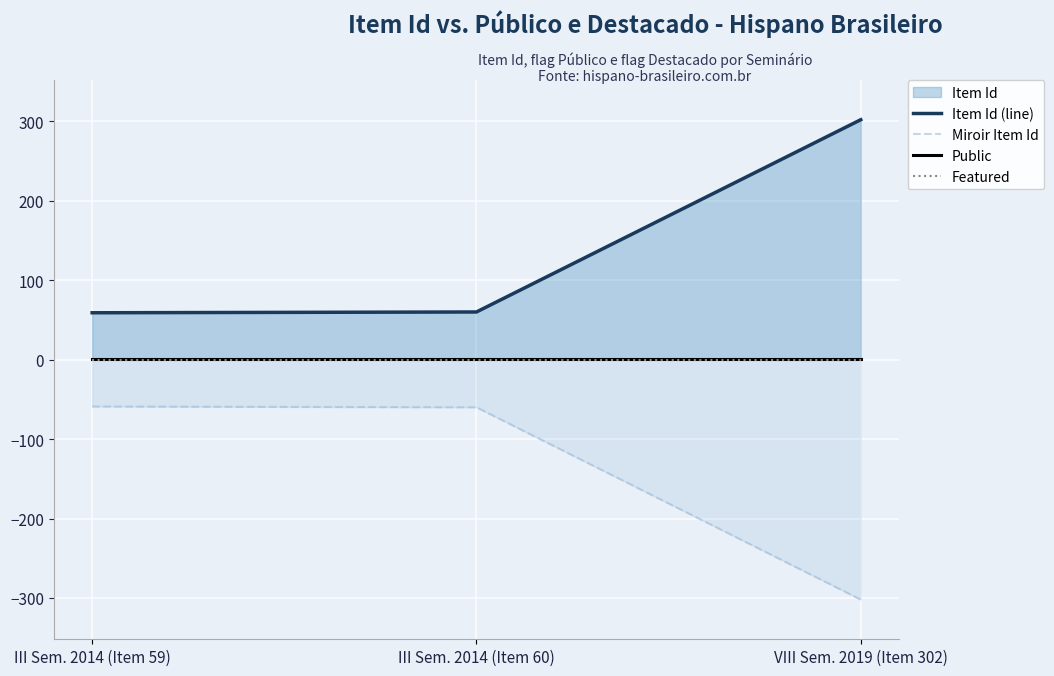

Does the chart display data point markers on the line(s)?

No